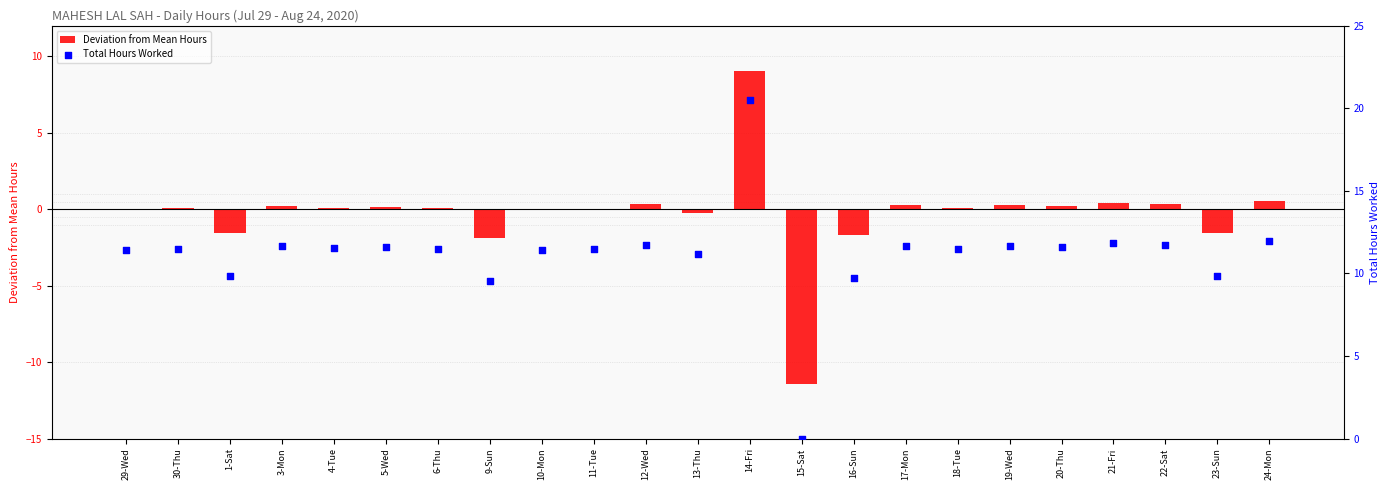

At how many categories does at least one series exceed 16?

1